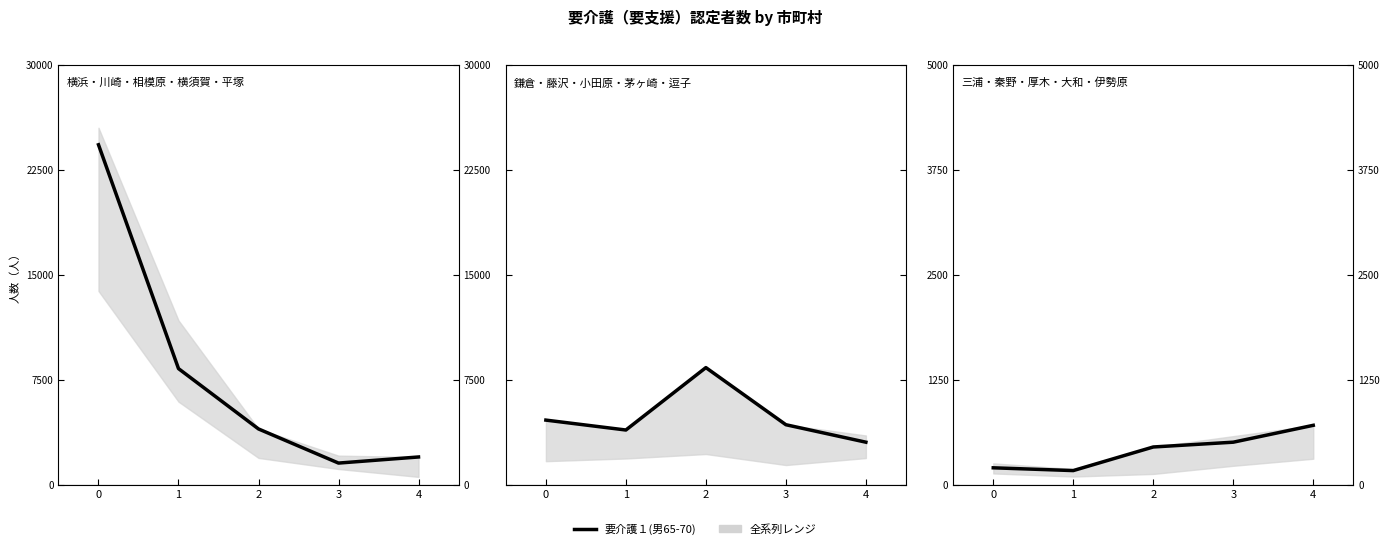

What is the value of the 1st point from the left?

201